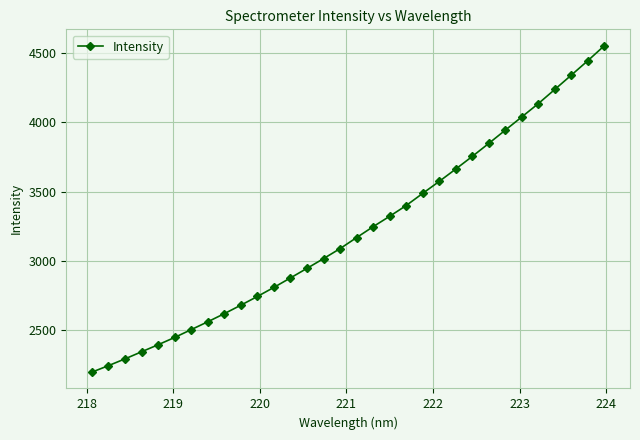

What is the value of the 28th point from the left?

4134.0